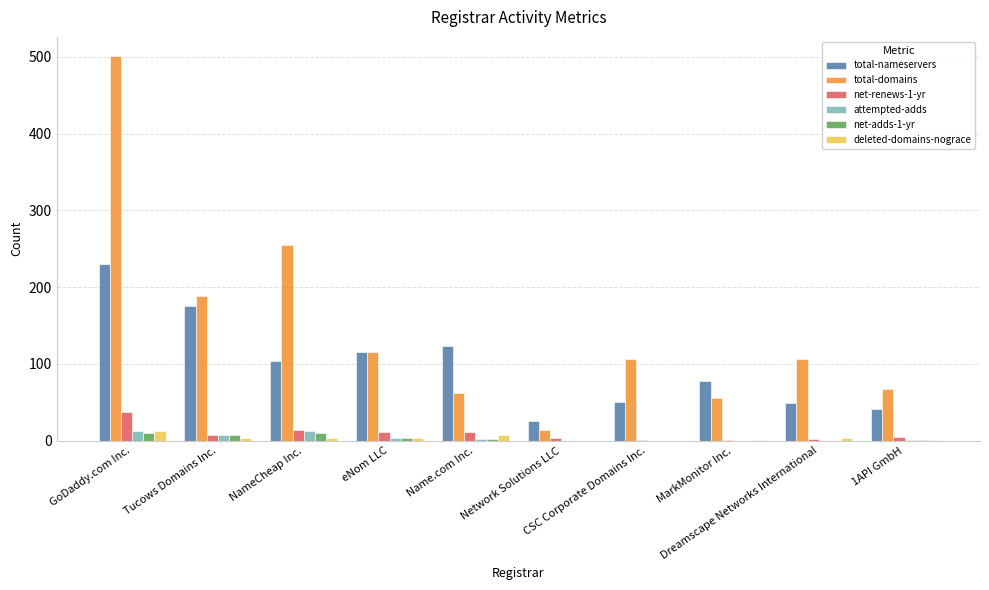

The value of net-adds-1-yr at CSC Corporate Domains Inc. is 0. True or false?

True